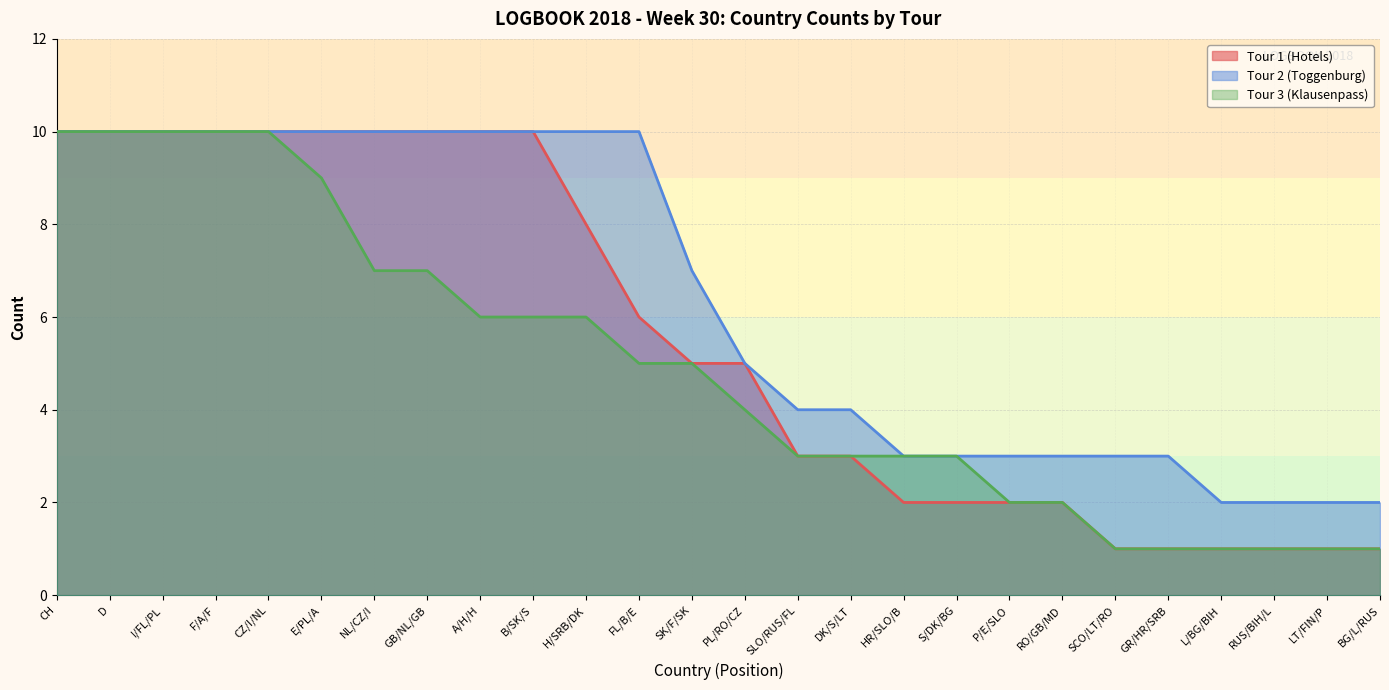

Where does the Tour 3 (Klausenpass) series first go above 5?

CH